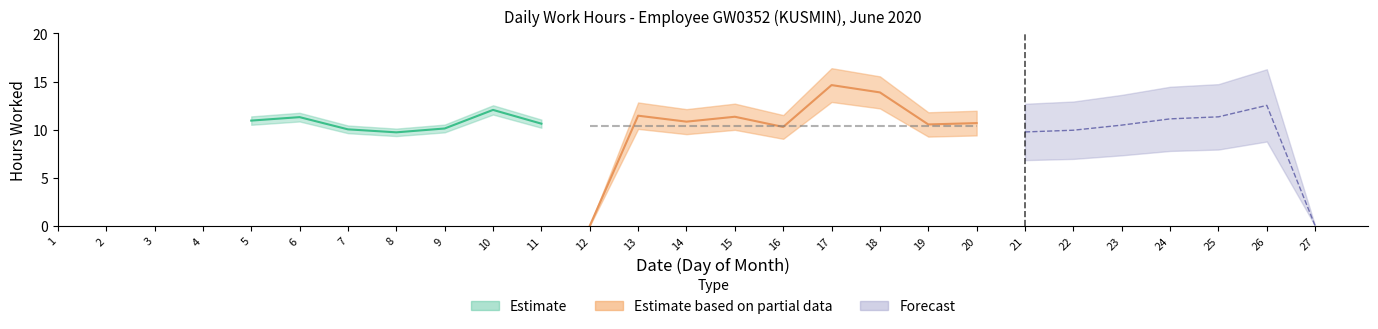

What is the sum of the values at 9 and 13?

21.6